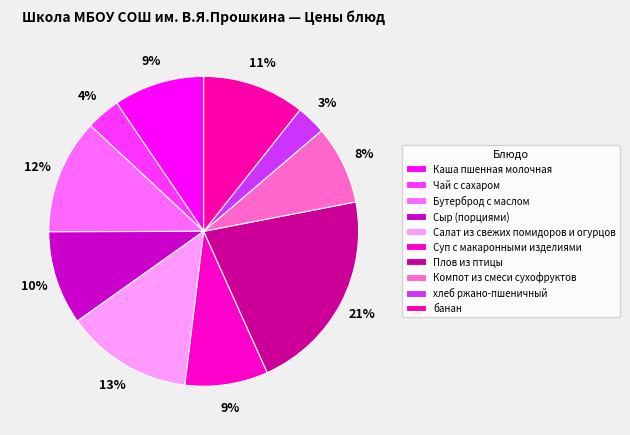

What percentage is the Плов из птицы slice, to the nearest percent?

21%